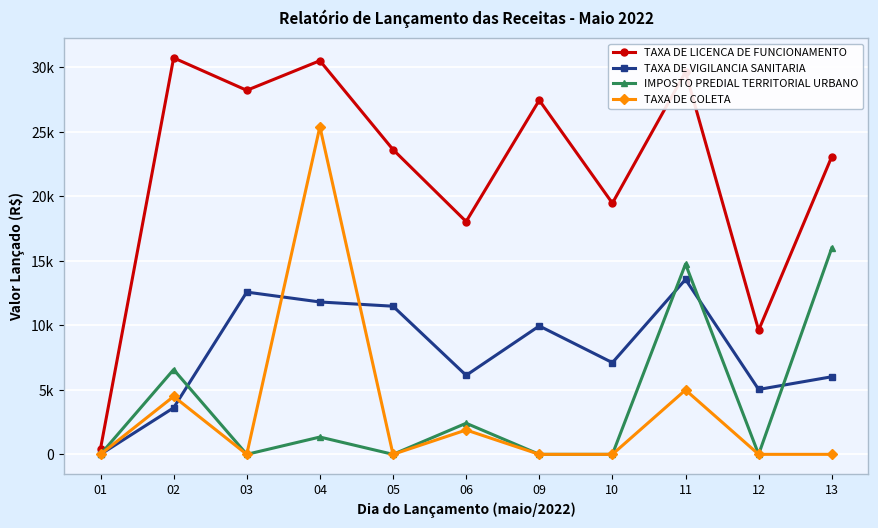

Does the chart have visible grid lines?

Yes